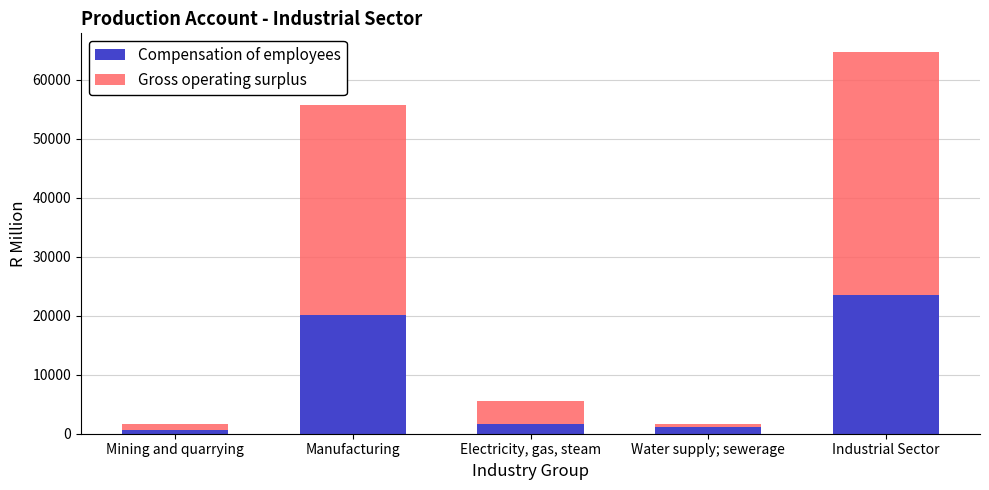

What is the difference between the maximum and minimum values in the Compensation of employees series?

22816.3